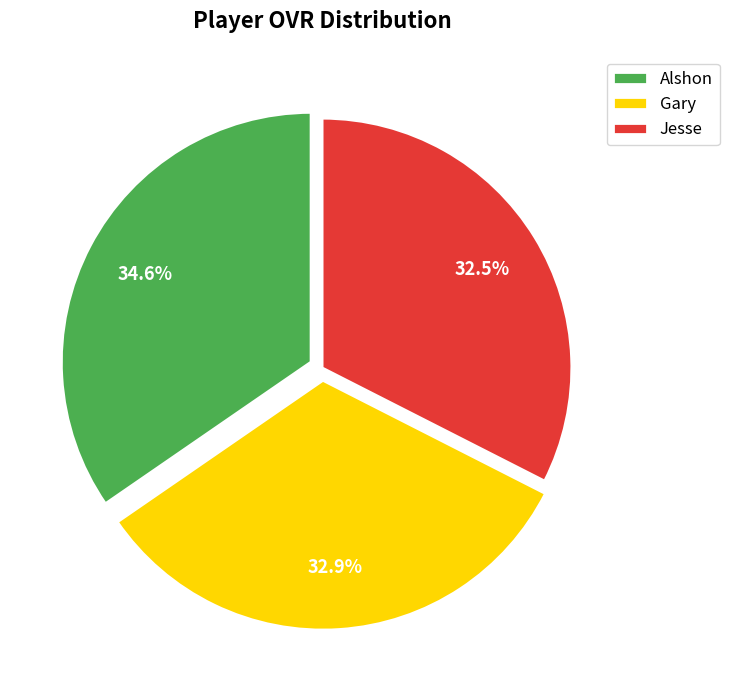

Is it true that Alshon is 26% of the pie?

False